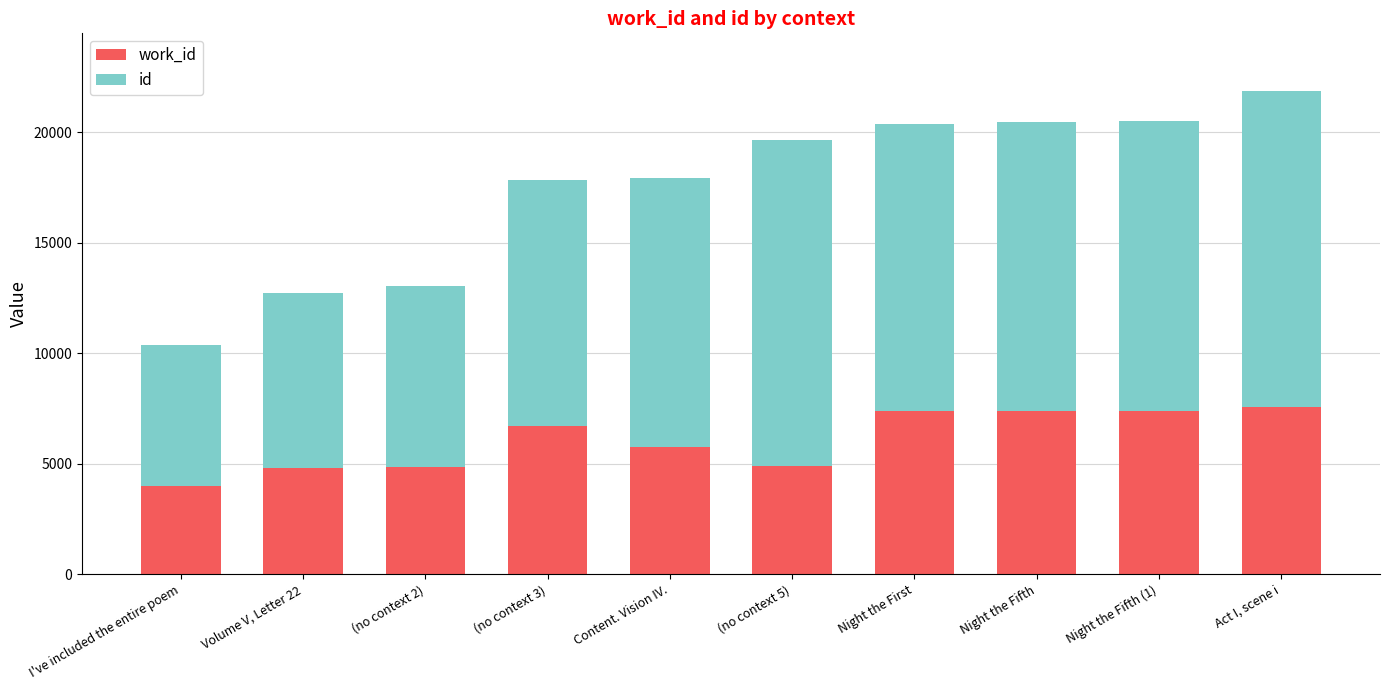

What is the total value across all series at Night the Fifth?

20481